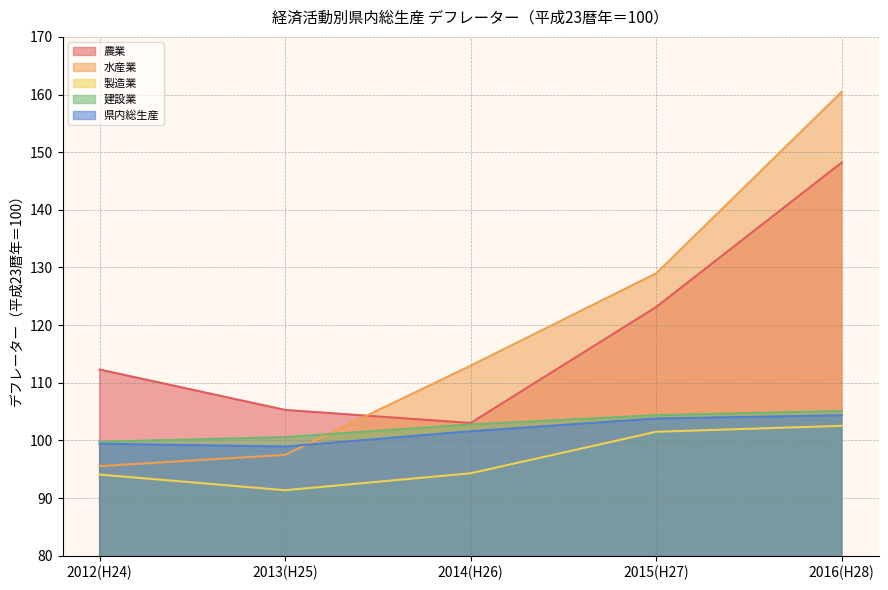

What is the spread (max minus min) of values at 2016(H28)?

57.9